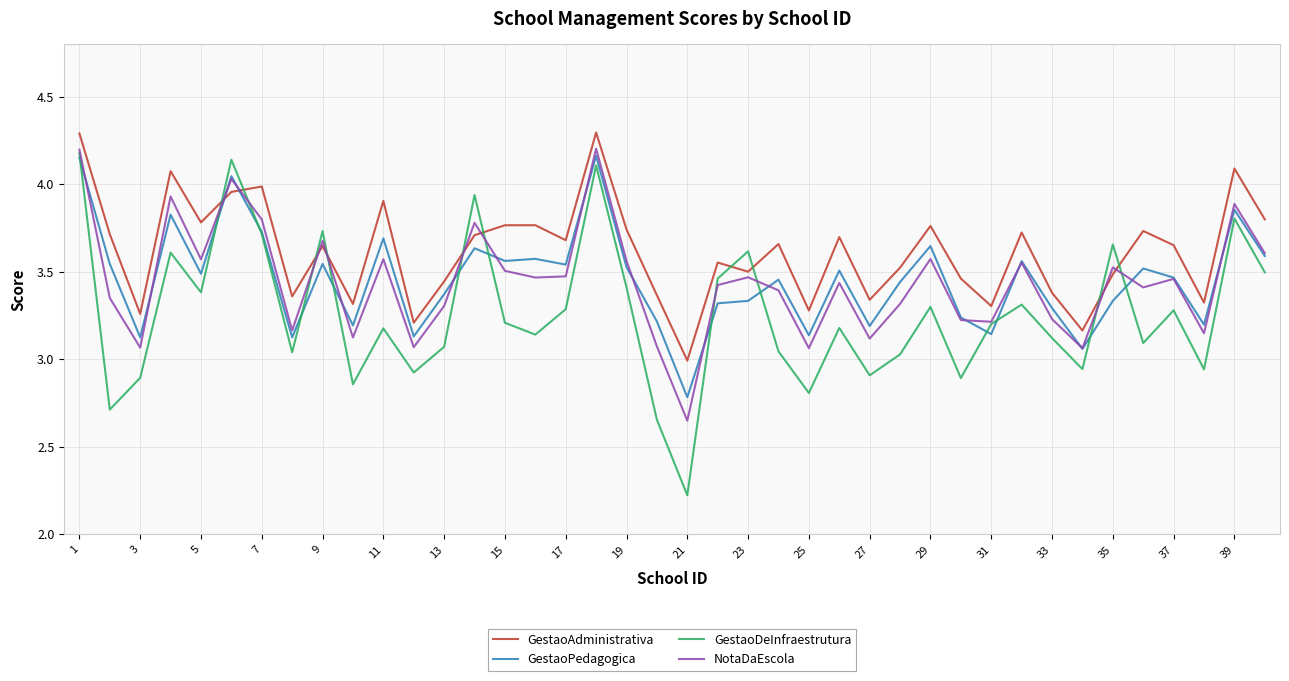

What is the greatest value displayed?

4.3